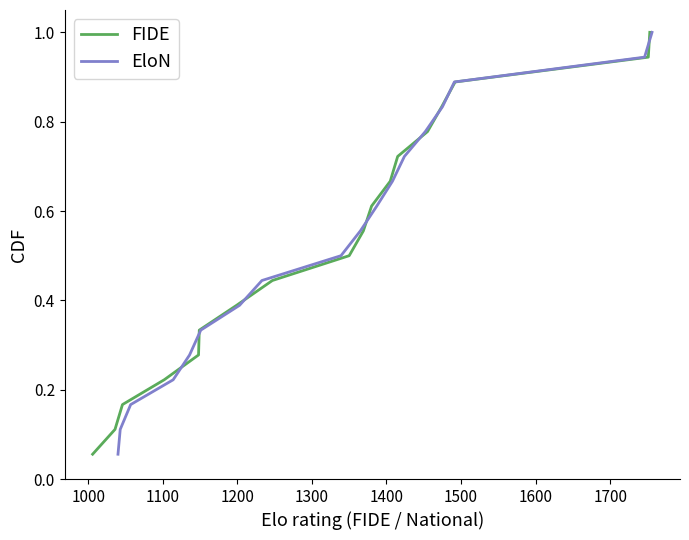

Which series has the largest range (max minus min)?

FIDE